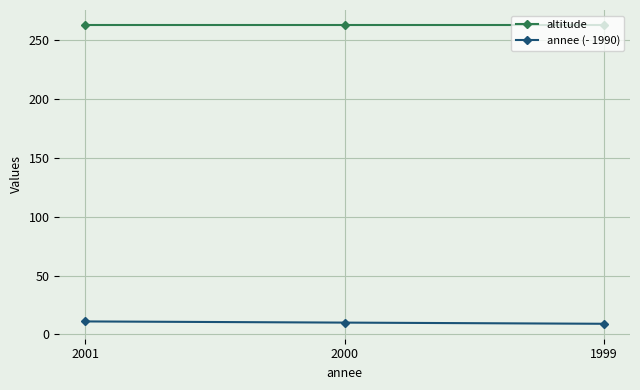

True or false: annee (- 1990) has a value of 10 at 2000.

True